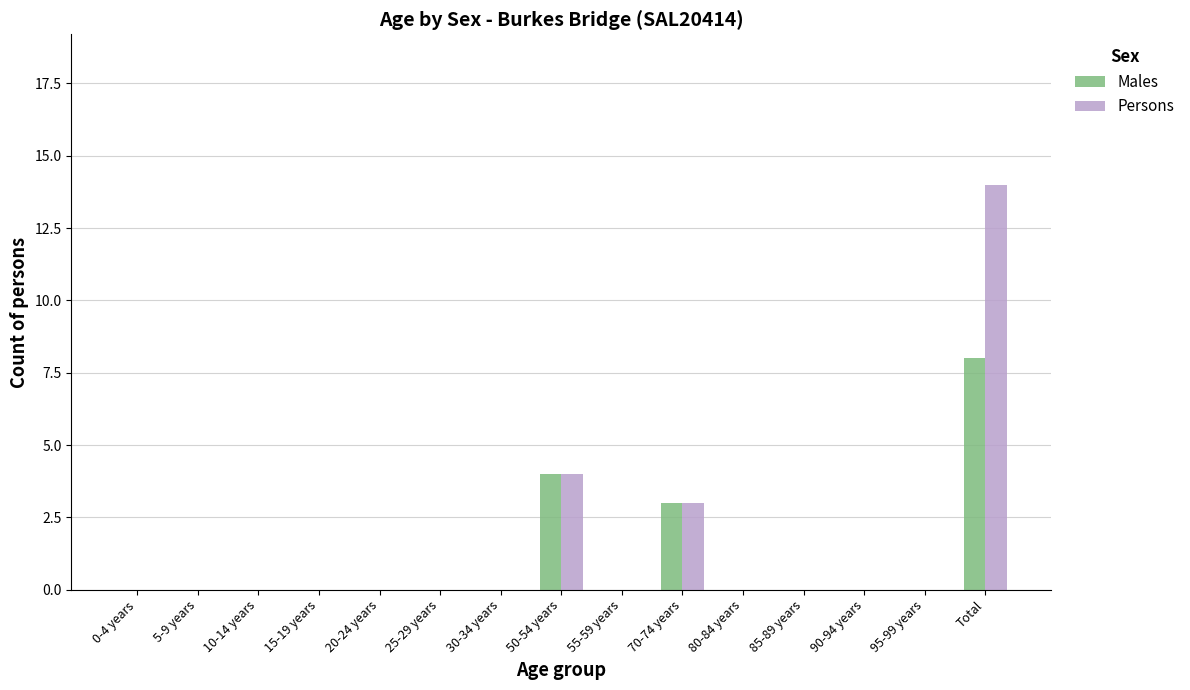

What is the highest value of the Males series?

8